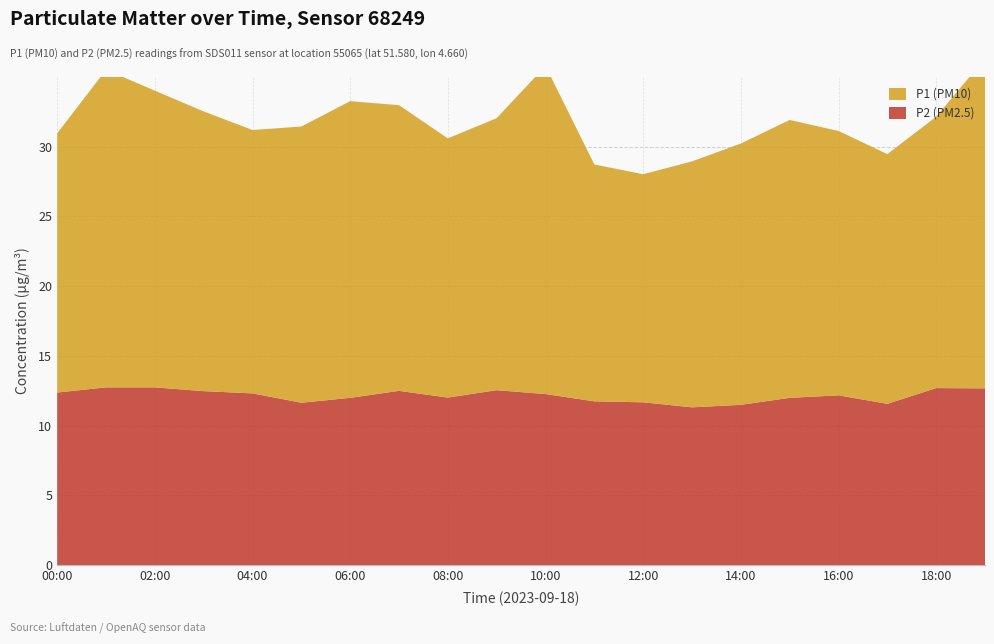

Reading right to left, extract all data points from this chart.

P1 (PM10): 23.6	19.4	17.9	18.9	19.9	18.7	17.6	16.4	17.0	23.5	19.5	18.6	20.5	21.3	19.8	18.9	20.1	21.3	22.8	18.6
P2 (PM2.5): 12.7	12.7	11.6	12.2	12.0	11.5	11.3	11.7	11.8	12.3	12.6	12.0	12.5	12.0	11.7	12.3	12.5	12.8	12.8	12.4